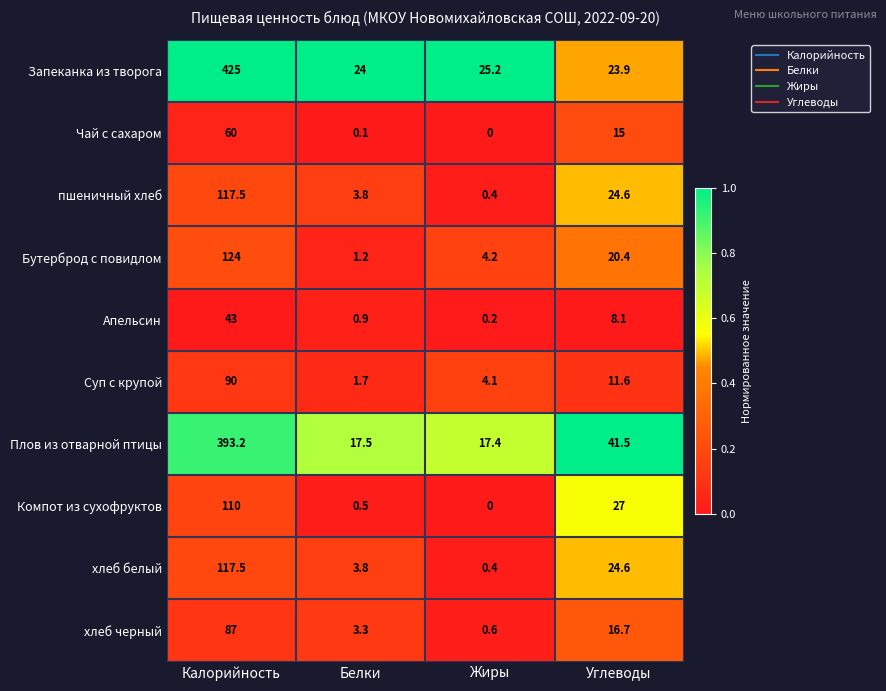

Which series has the largest range (max minus min)?

Запеканка из творога